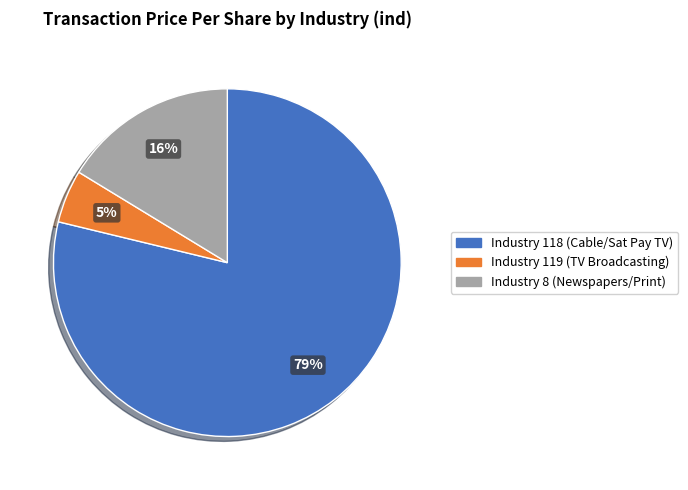

To the nearest percent, what is the average slice percentage?

33%